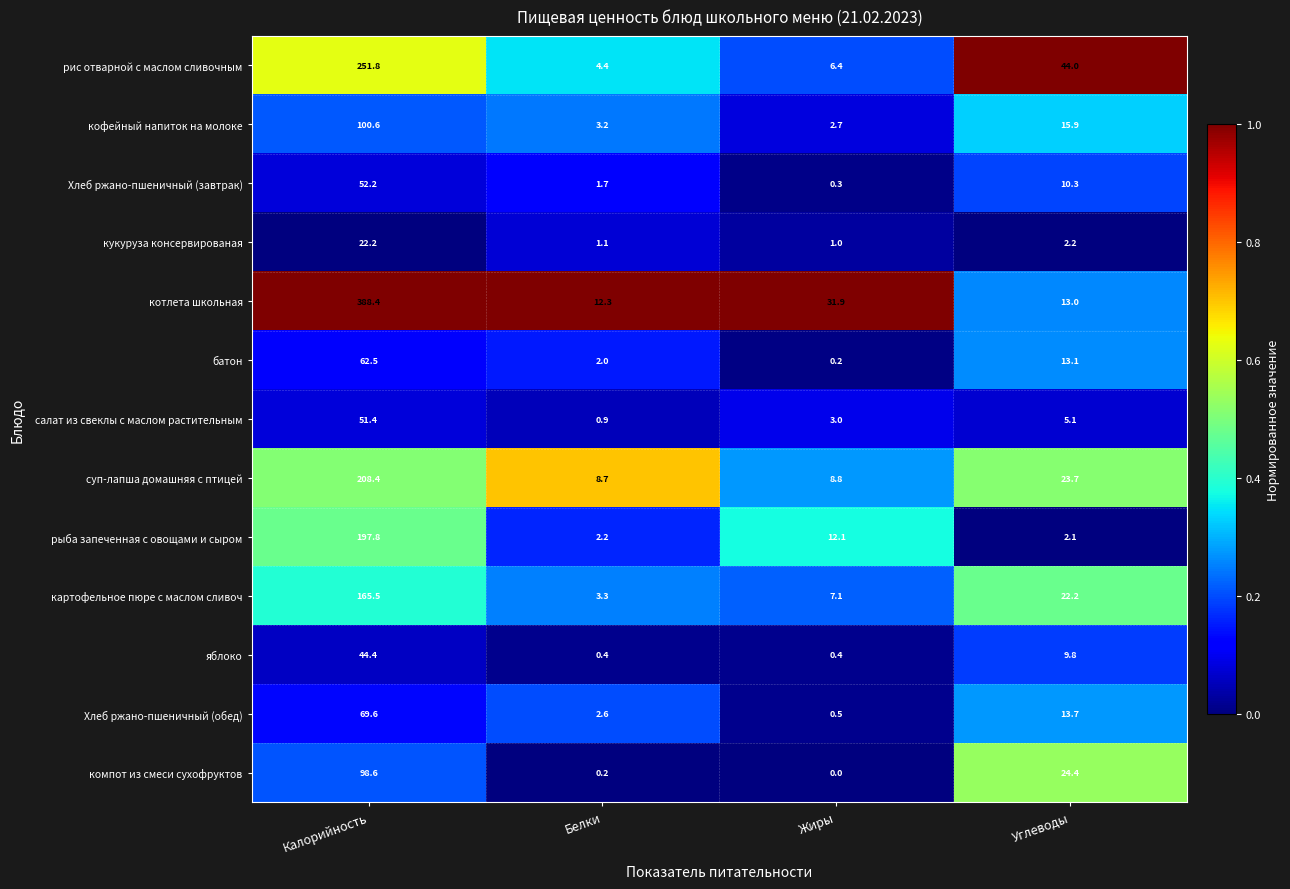

Where is кукуруза консервированая nearest to the value 11?

Углеводы